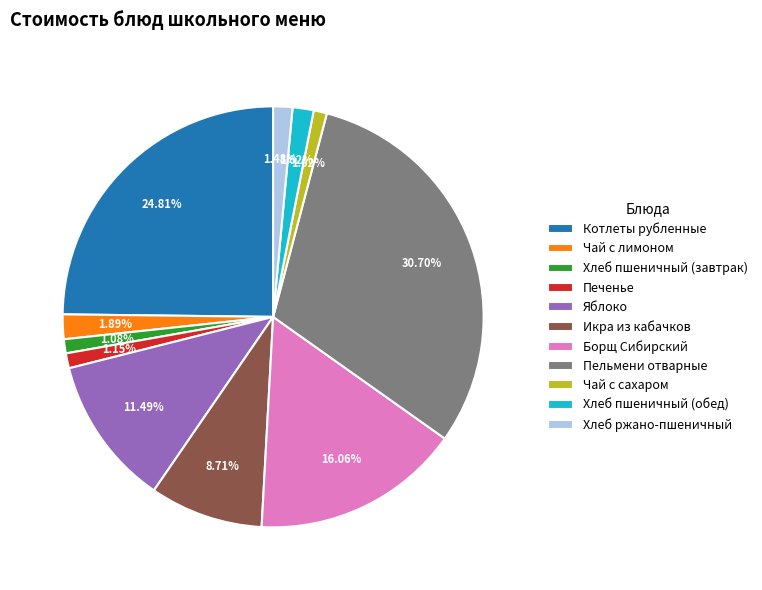

Which category has the biggest portion of the pie?

Пельмени отварные